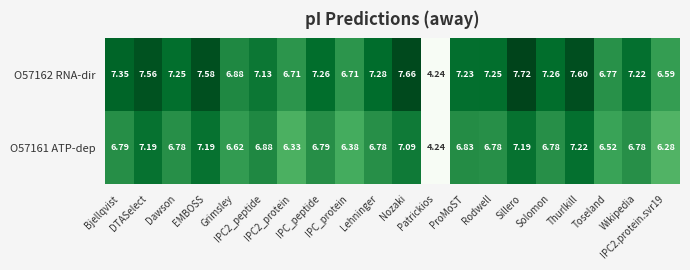

Which series has the largest total across all categories?

O57162 RNA-dir